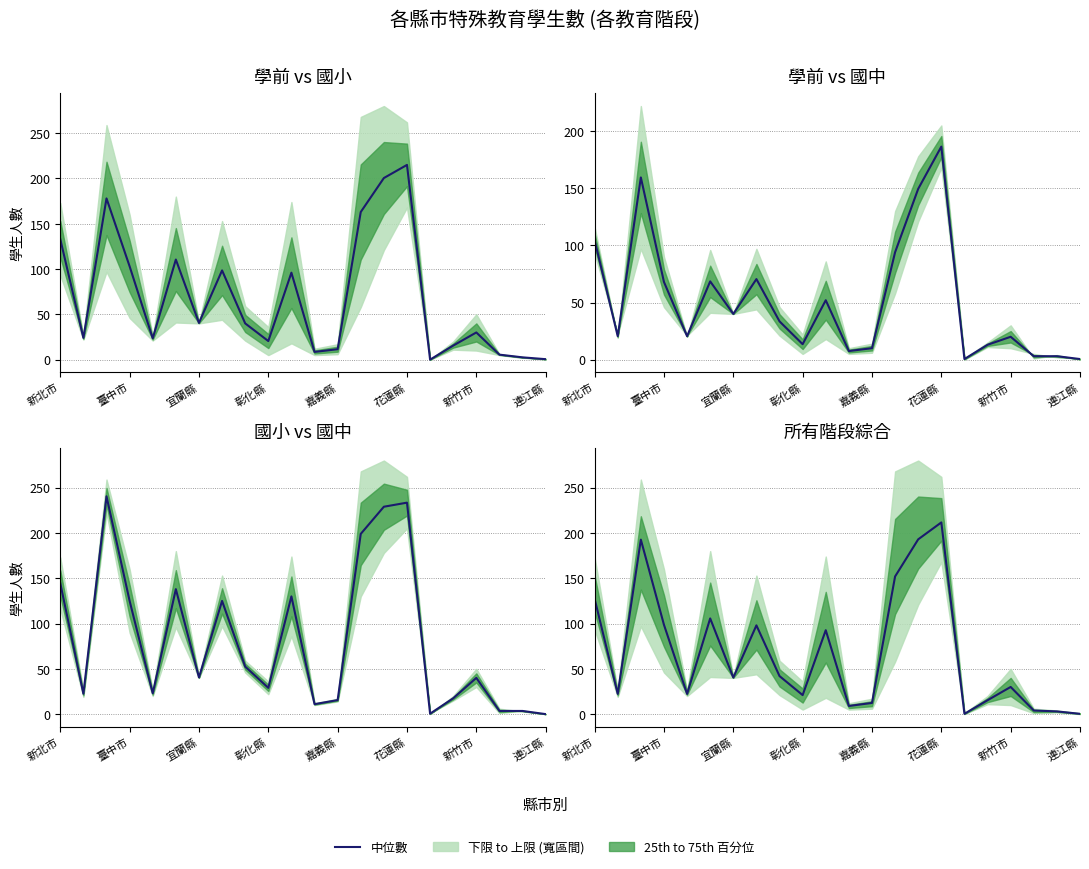

True or false: the data shows 4.6 at 20.

False